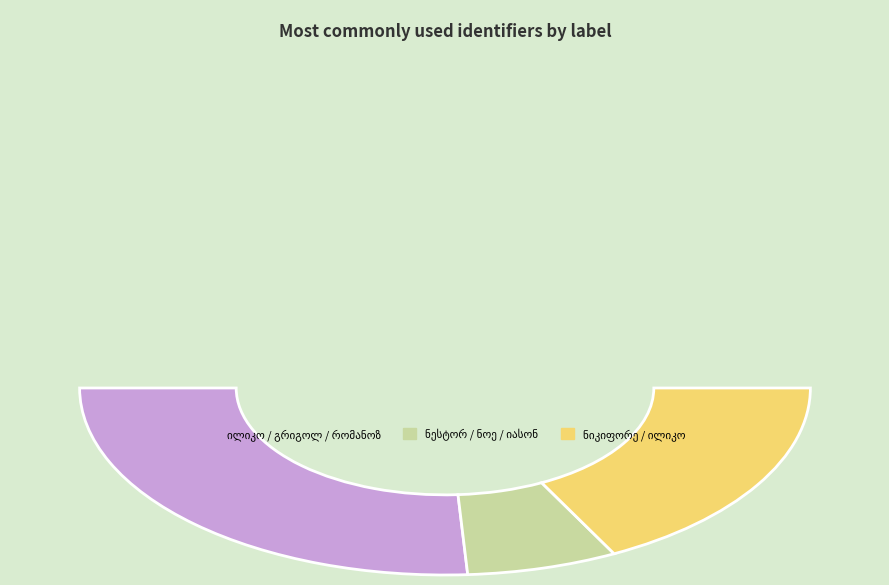

Is the sum of იასონ ნესტორის ძე კახიანი and ილიკო ლუკას ძე კაკაბაძე greater than half?

No